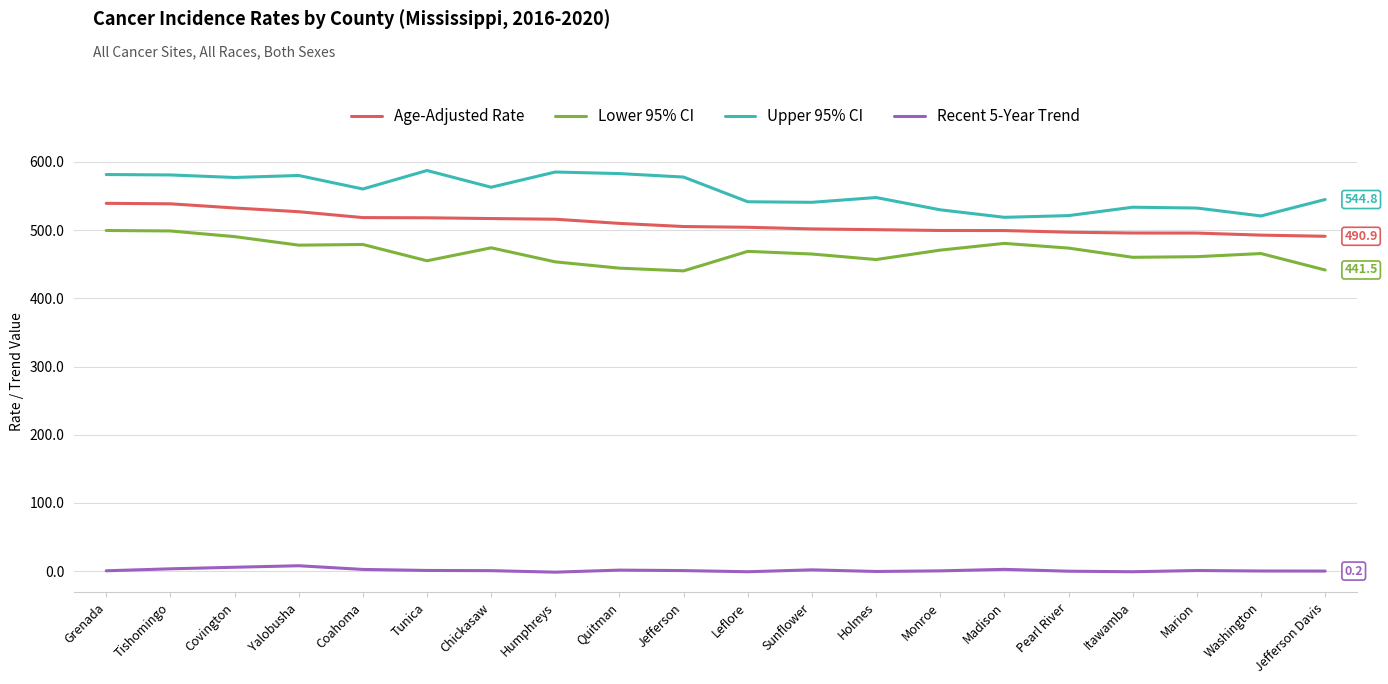

Which series has the largest total across all categories?

Upper 95% CI